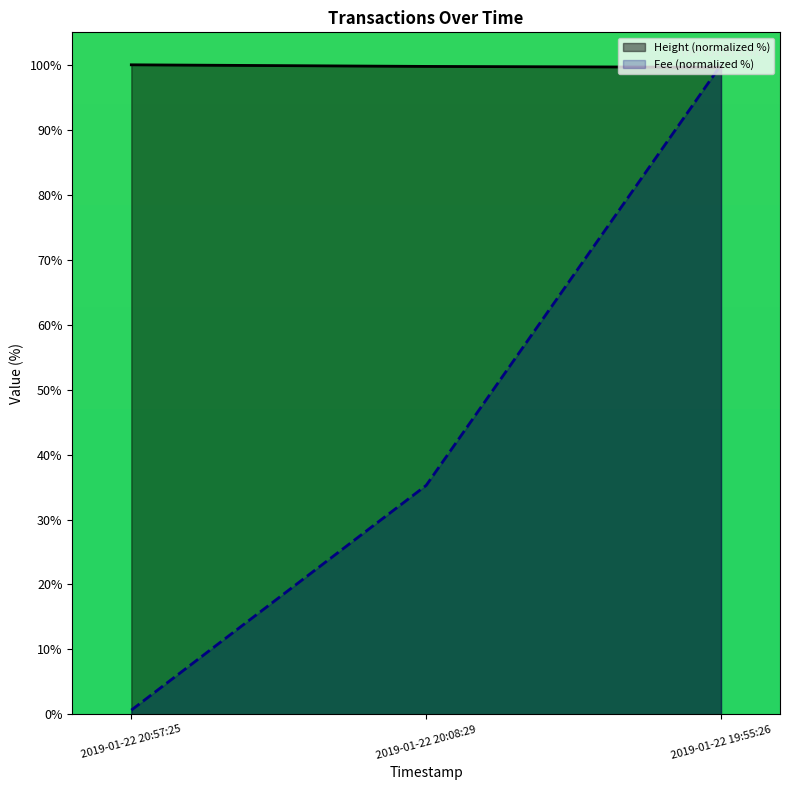

What is the label of the 3rd point from the right?

2019-01-22 20:57:25